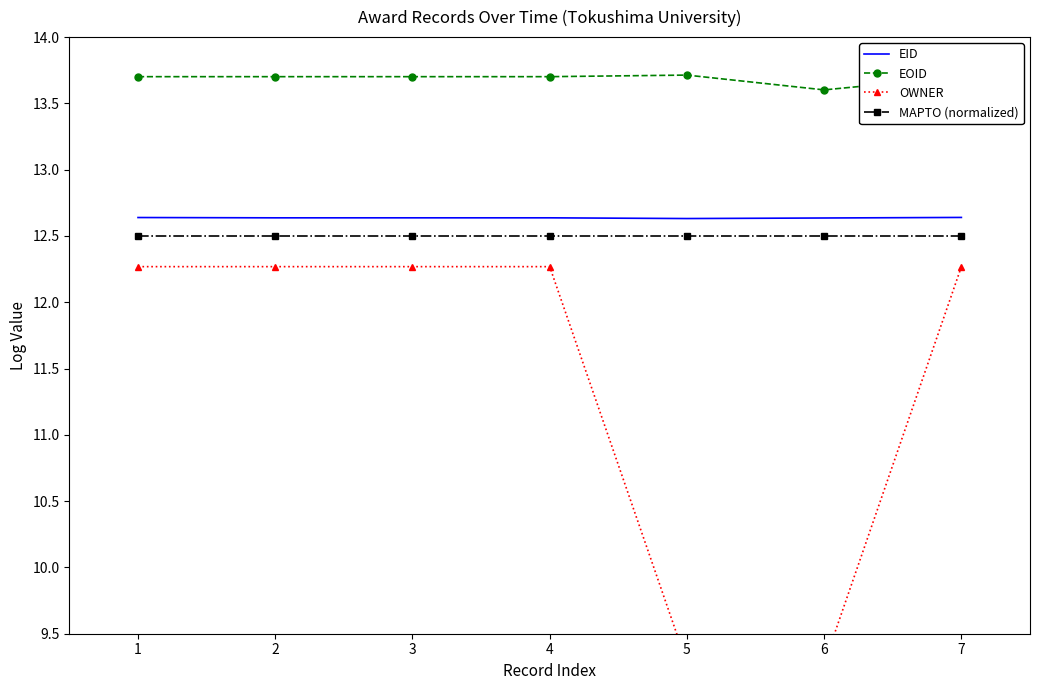

True or false: OWNER and EID intersect in this chart.

False